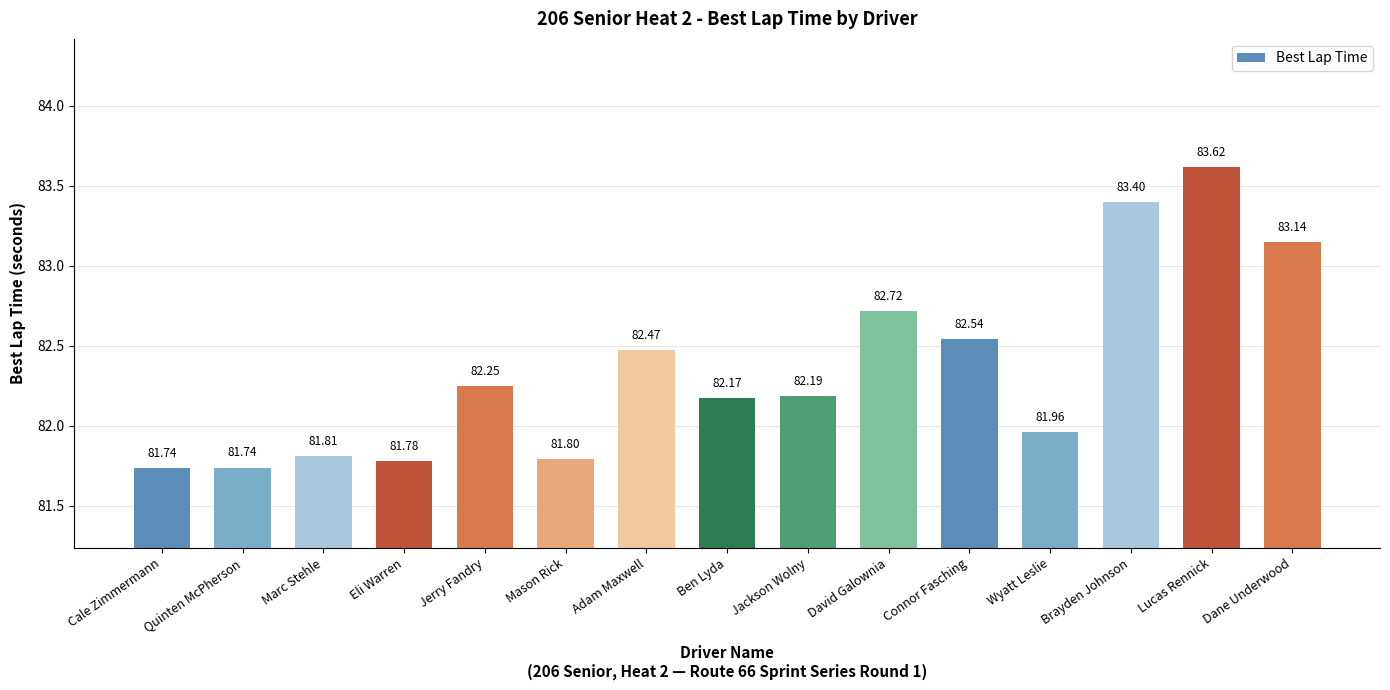

Which category has the highest value across all series?

Lucas Rennick